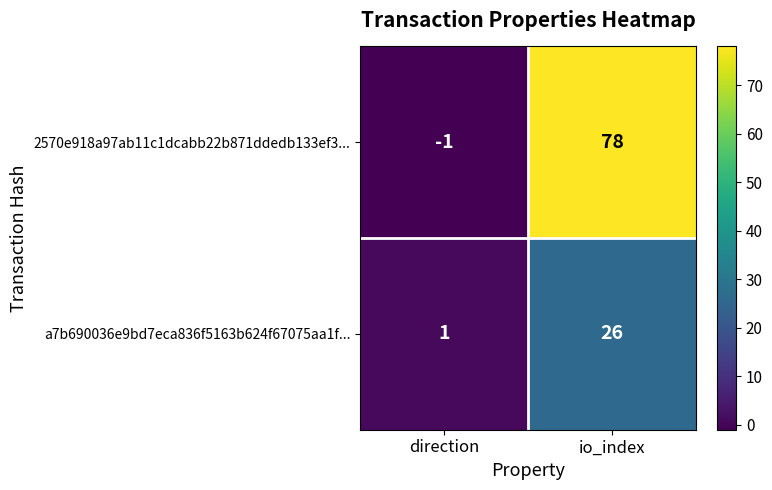

Count the number of data series in this chart.

2